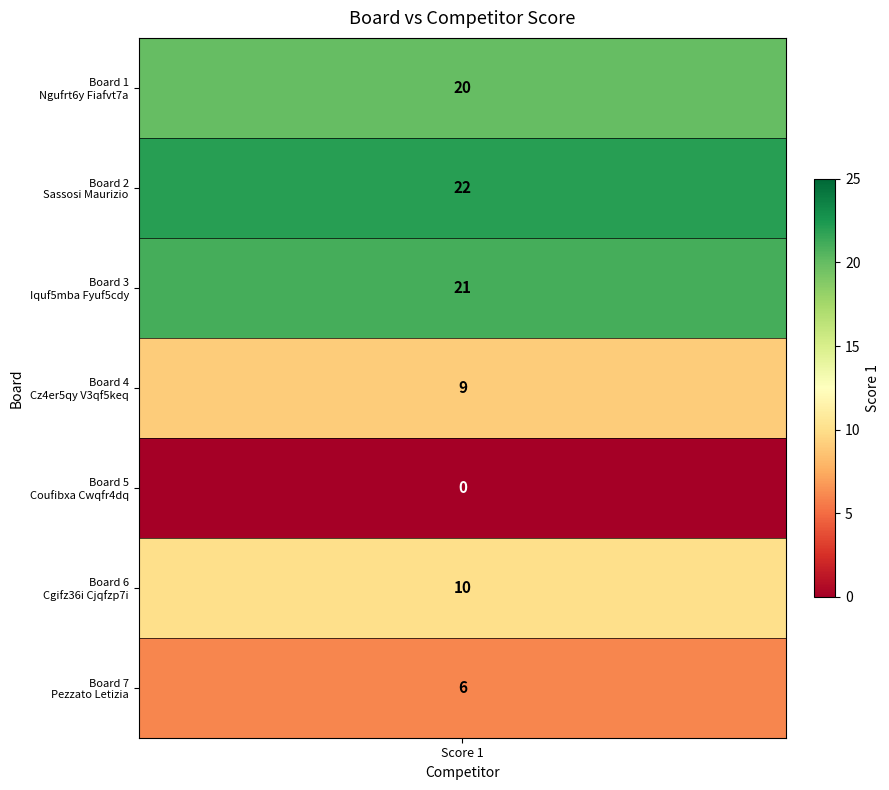

True or false: the data shows 34 at Ngufrt6y Fiafvt7a.

False